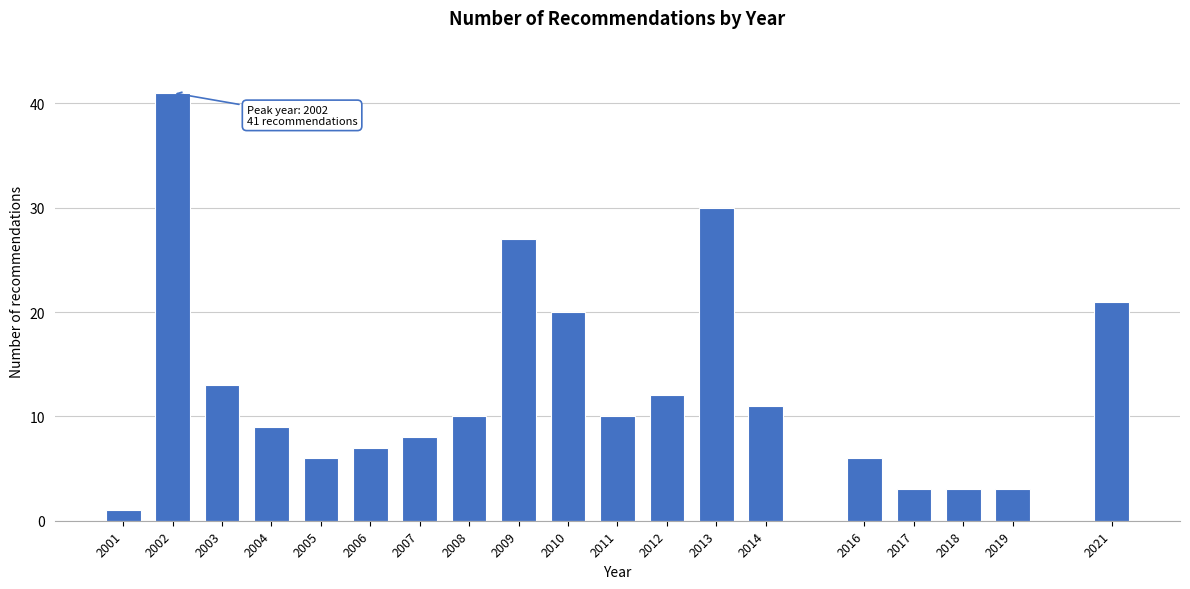

Reading right to left, list all the values displayed in this chart.

2021=21	2019=3	2018=3	2017=3	2016=6	2014=11	2013=30	2012=12	2011=10	2010=20	2009=27	2008=10	2007=8	2006=7	2005=6	2004=9	2003=13	2002=41	2001=1